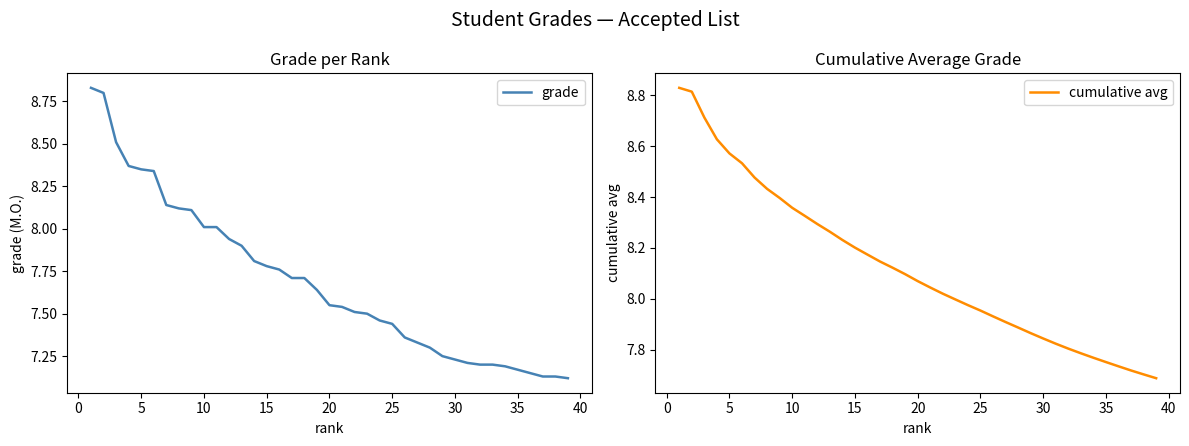

True or false: grade and cumulative avg intersect in this chart.

False